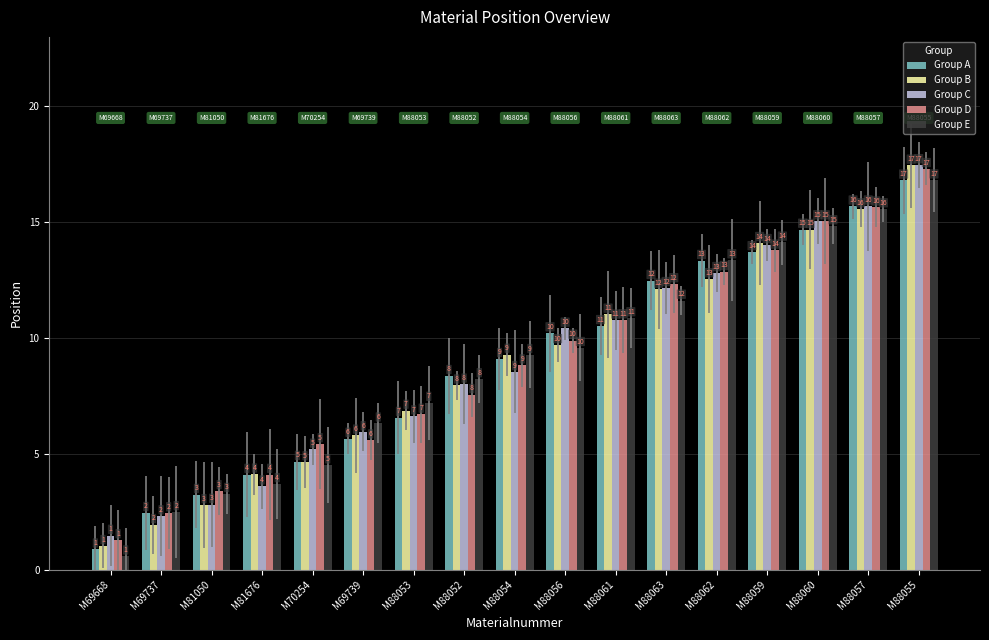

How many bars are there in total?

85